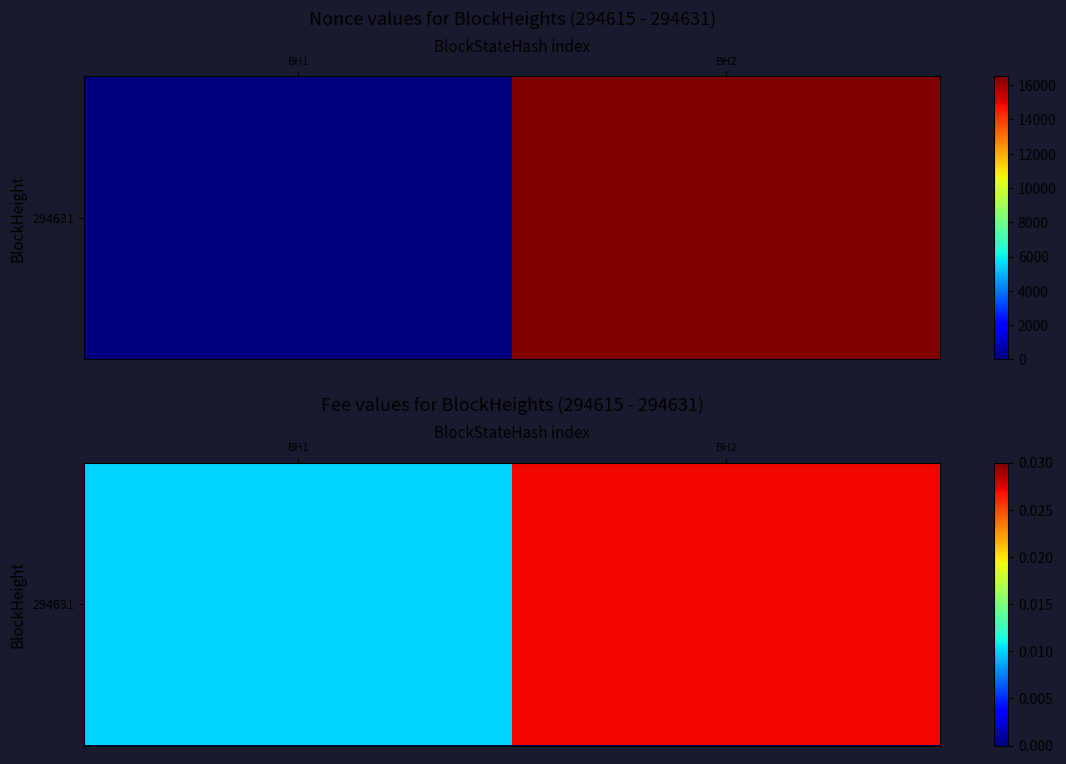

Between BH1 and BH2, which is larger?

BH2